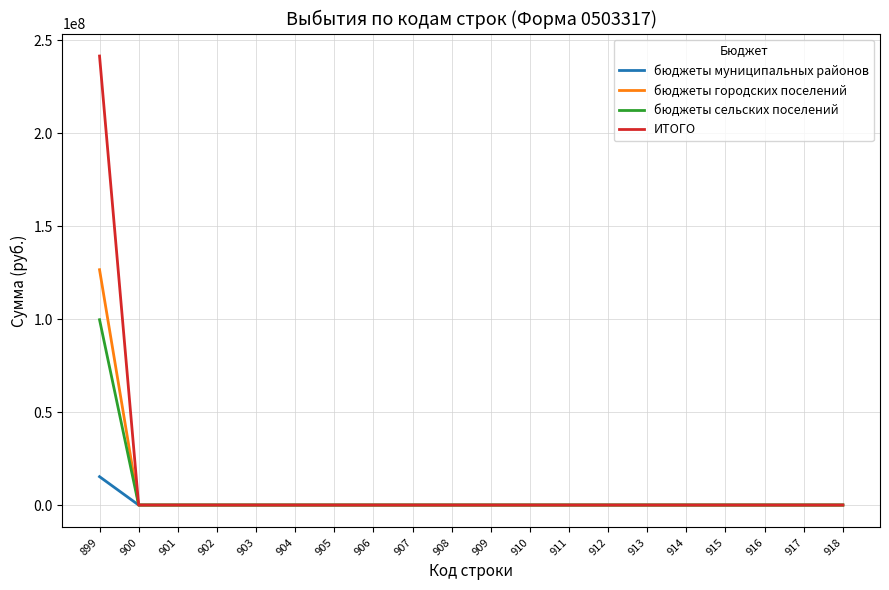

At which category is the sum across all series the highest?

899